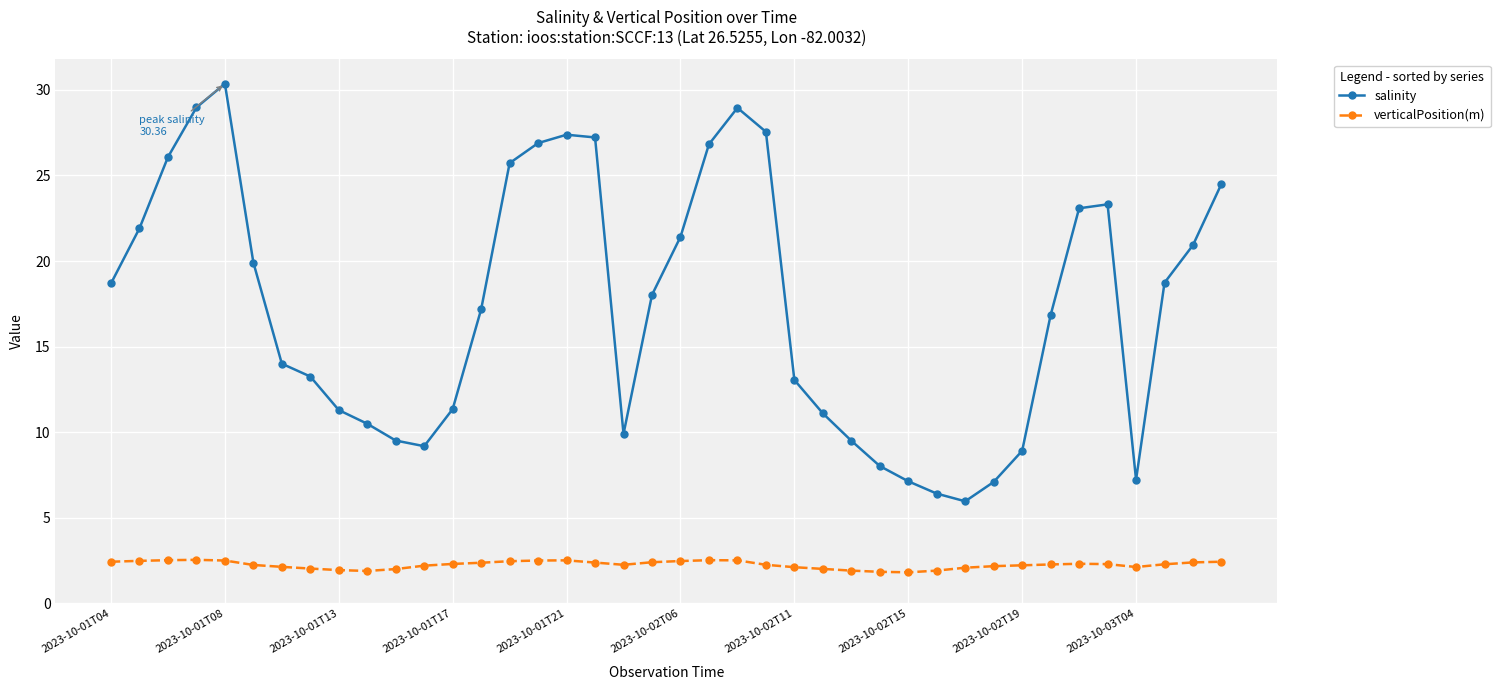

List the series in order of their peak value, highest first.

salinity, verticalPosition(m)